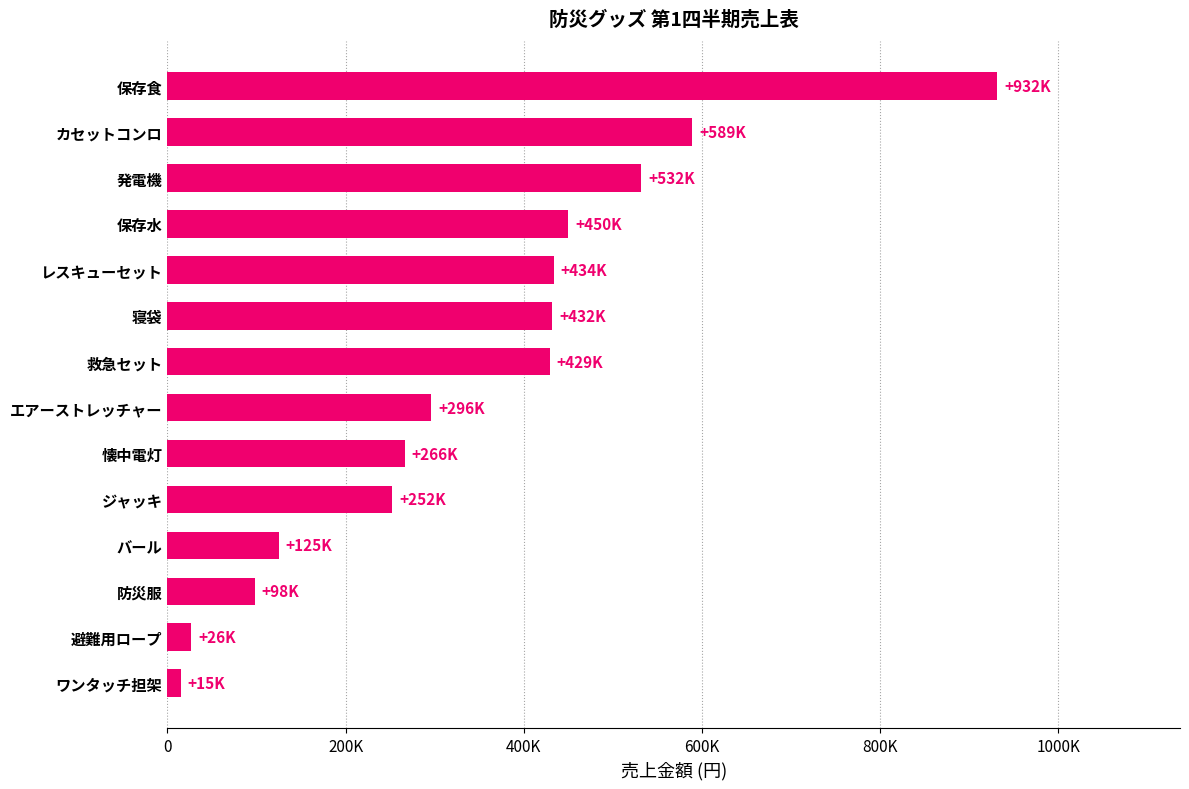

Which category has the highest value across all series?

保存食